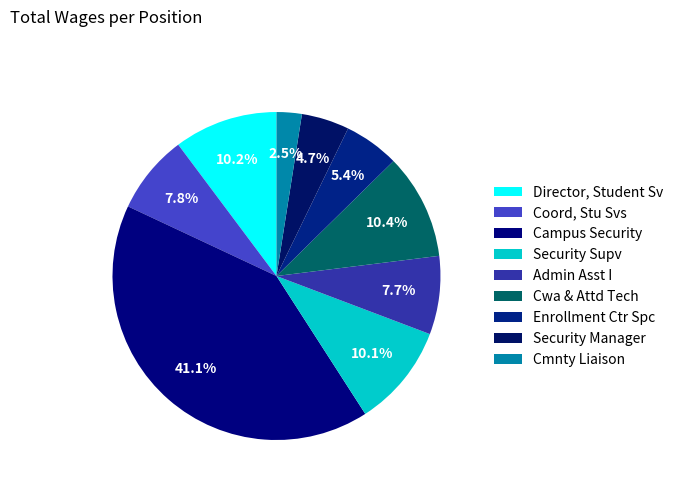

What is the smallest slice in the pie chart?

Cmnty Liaison